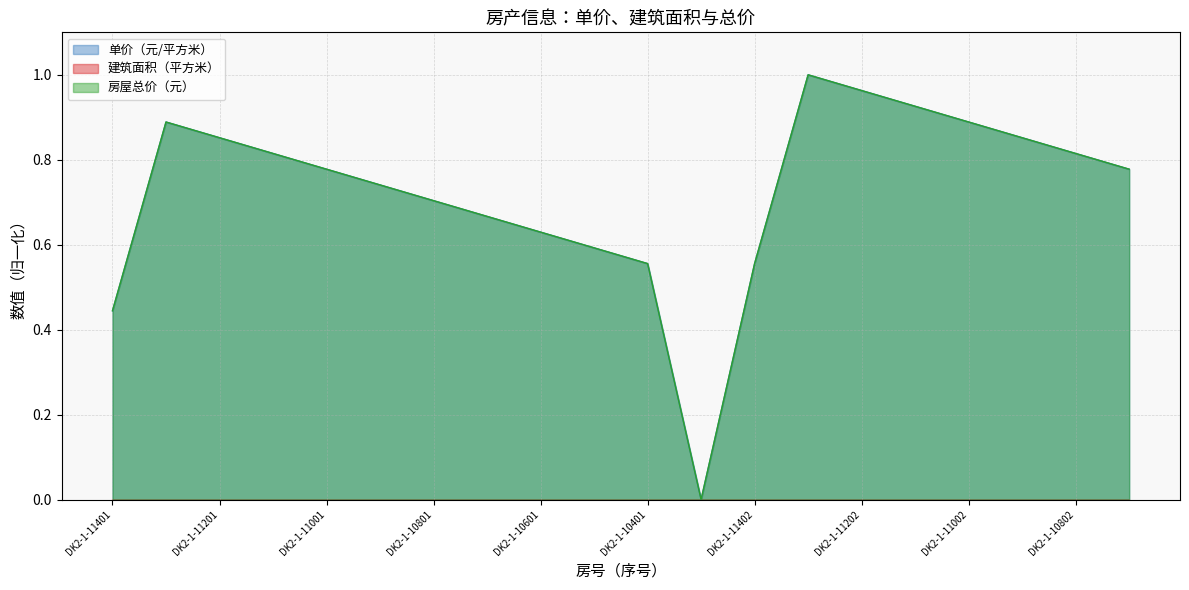

Between DK2-1-11101 and DK2-1-11002, which series saw the biggest shift?

房屋总价（元）